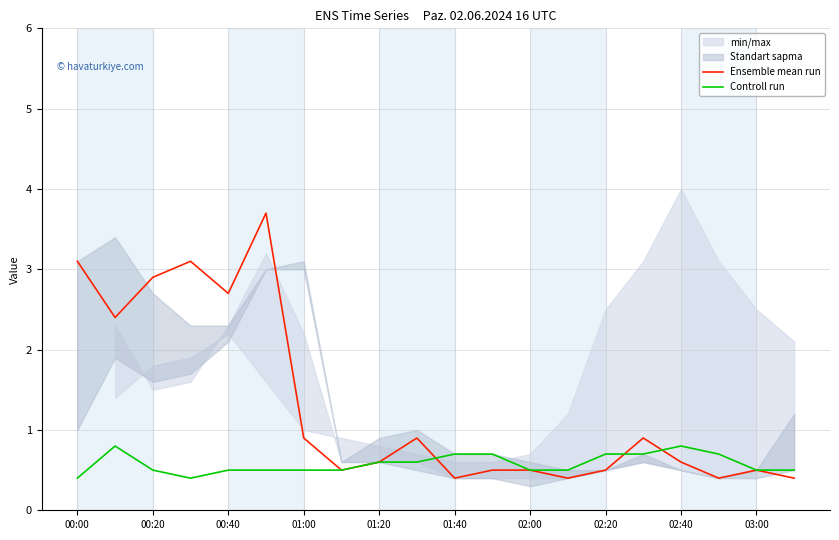

In Controll run, how many points are higher than both neighbors (excluding endpoints)?

2